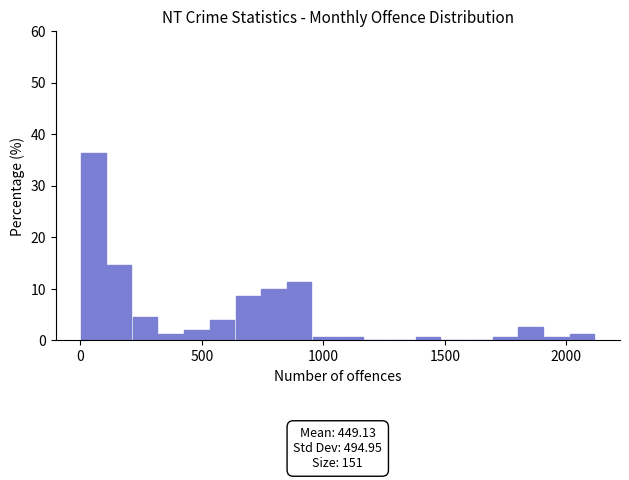

Read against the x-axis, roughly where is the centre of the tallest bar?

50